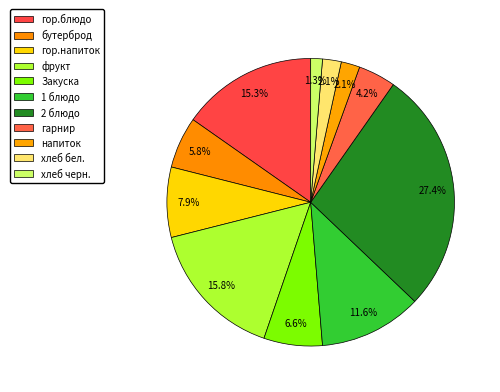

To the nearest percent, what is the average slice percentage?

9%